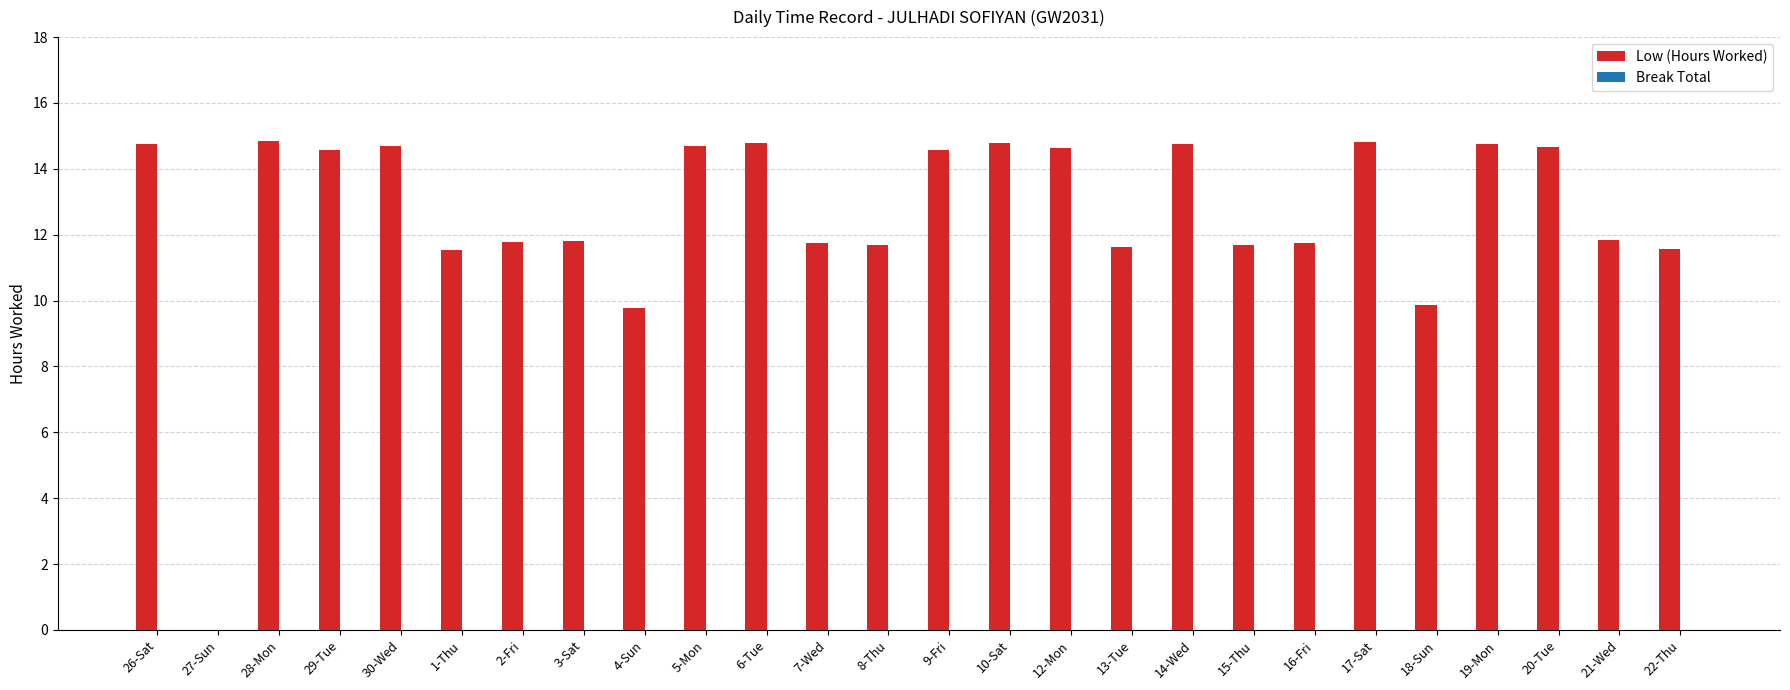

What is the sum of the values at 7-Wed and 26-Sat?

26.5